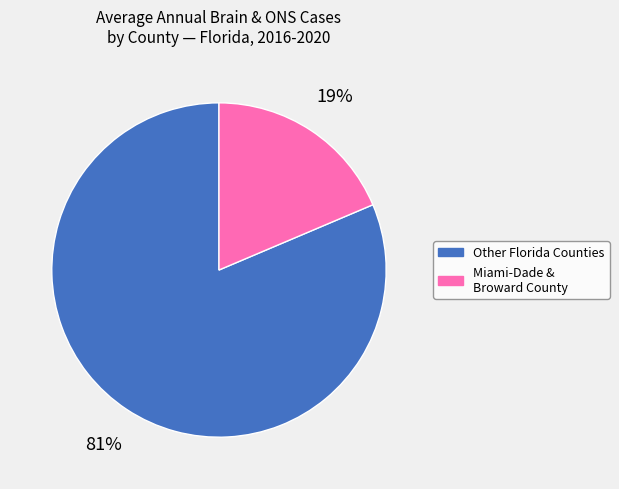

Which has a higher value, Miami-Dade & Broward County or Other Florida Counties?

Other Florida Counties